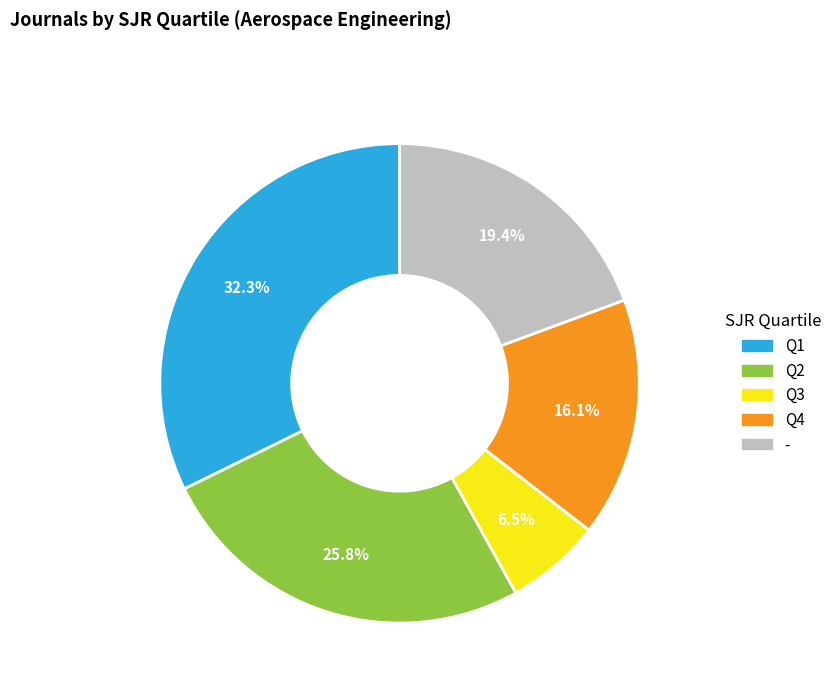

How much of the chart is everything except Q3?

93.5%